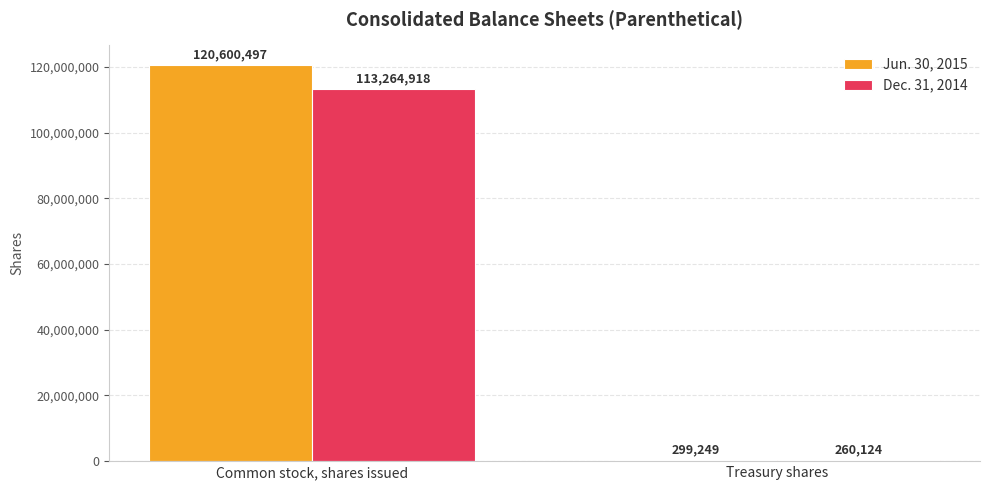

What is the sum of all Dec. 31, 2014 values?

113525042